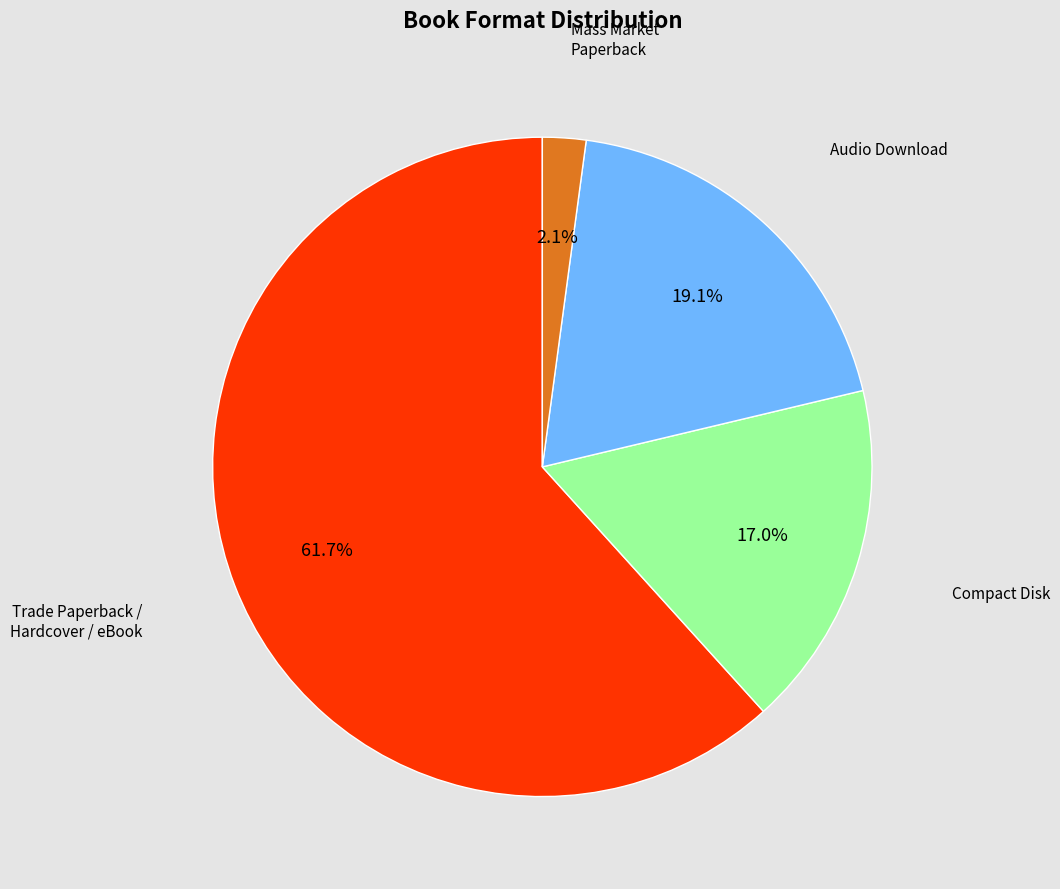

Is there a majority slice in this chart?

Yes